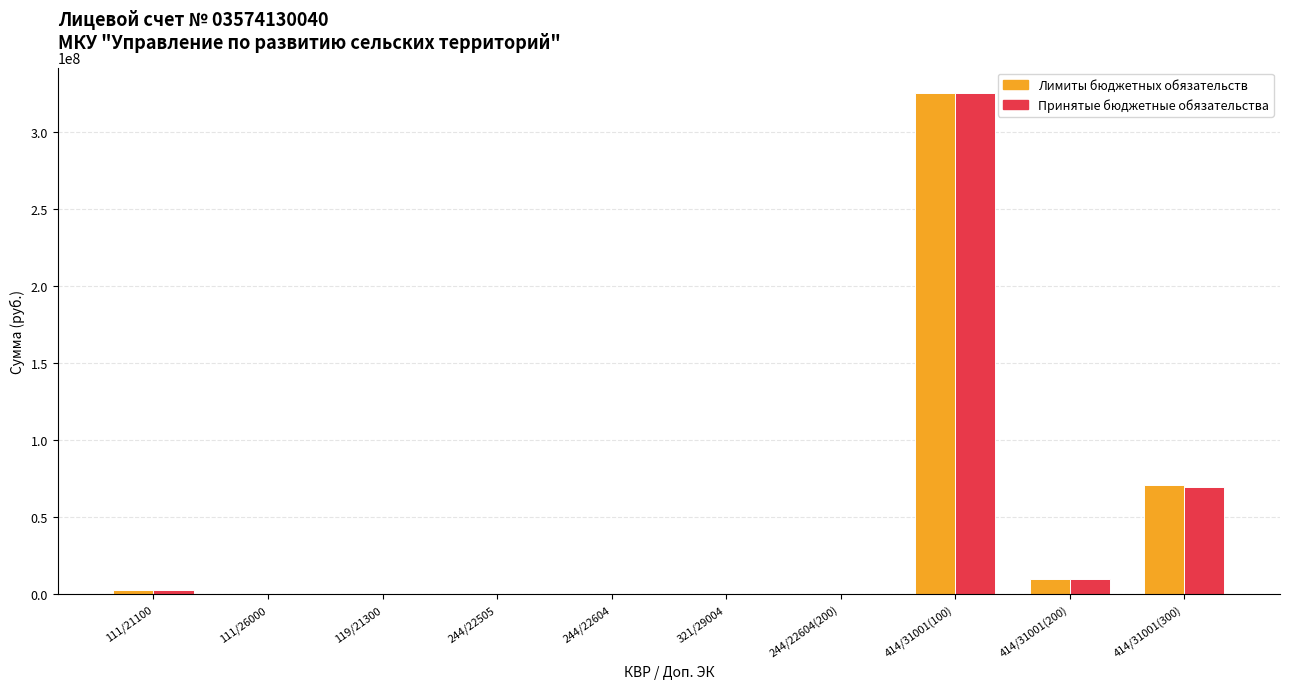

The value of Лимиты бюджетных обязательств at 414/31001(300) is 71209799.2. True or false?

True